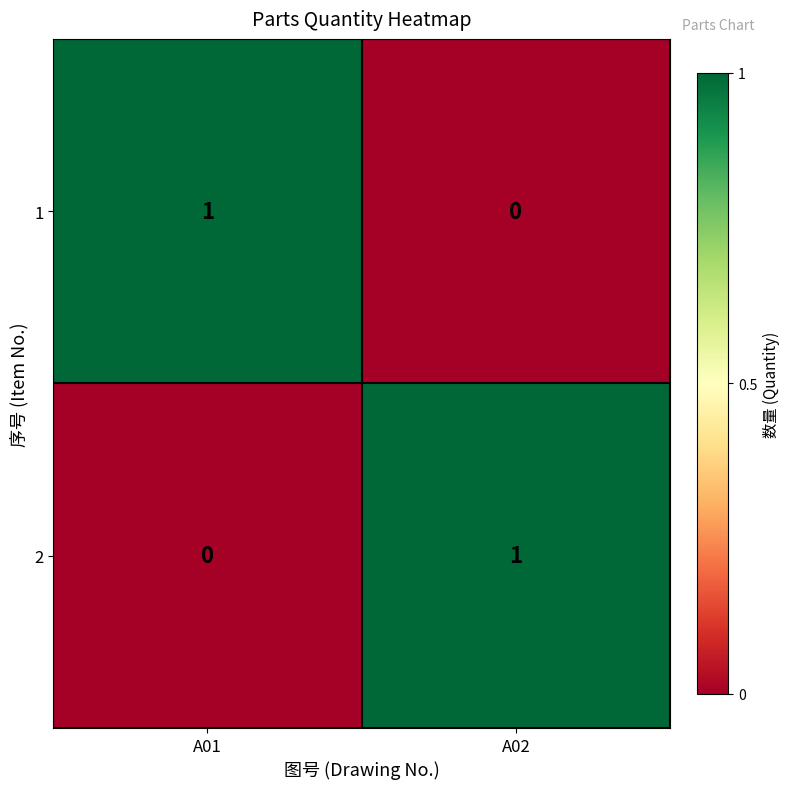

At which label does 2 reach its peak?

A02